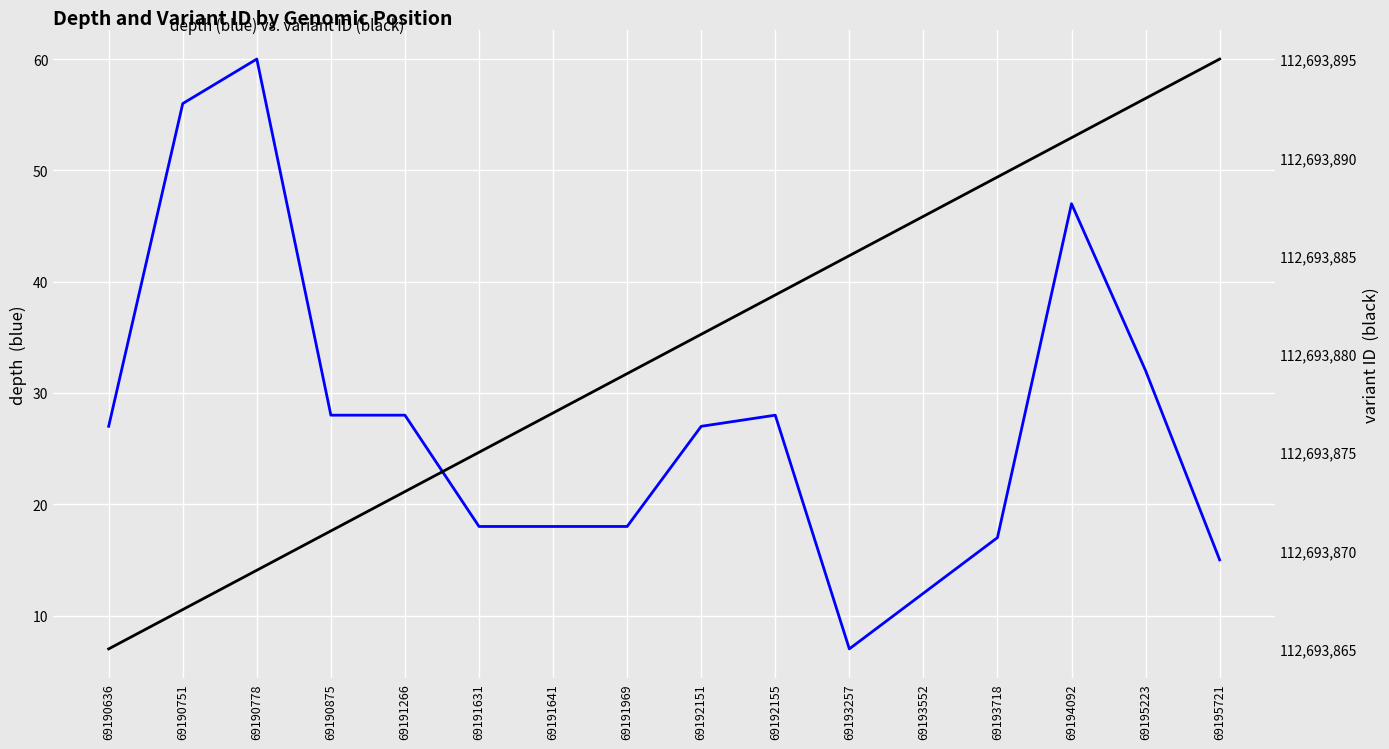

The value of depth at 69195721 is 15. True or false?

True